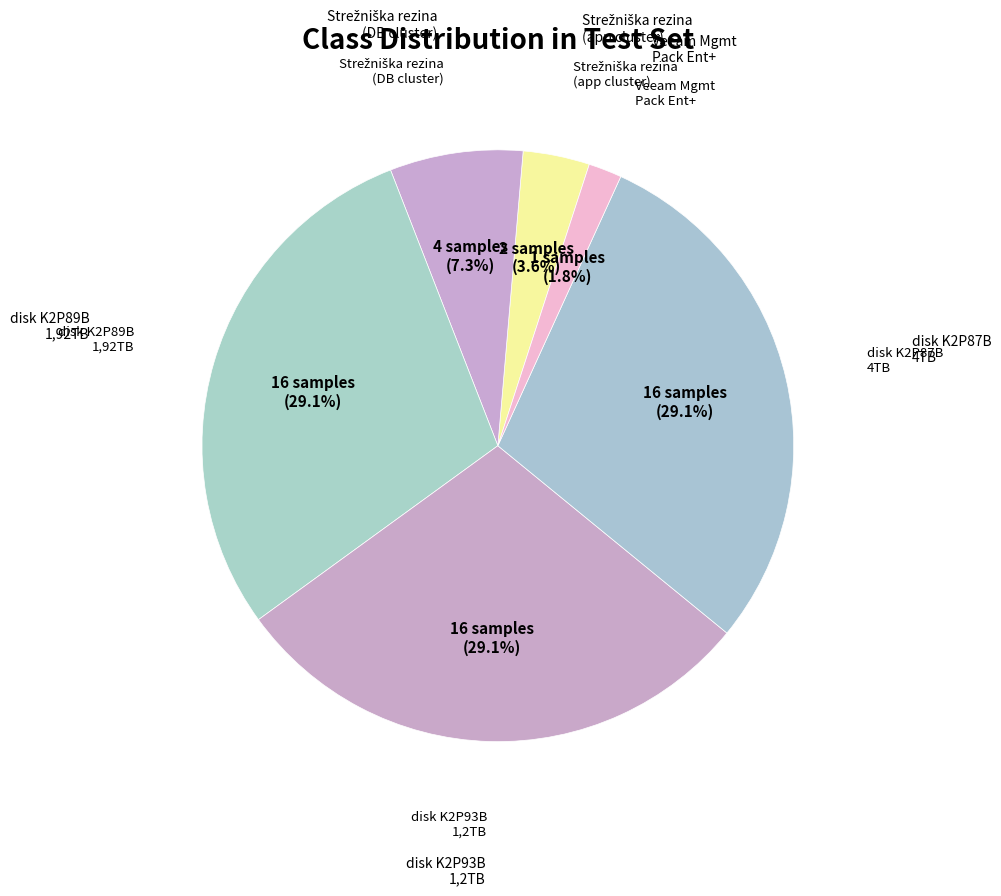

Count the number of slices in the pie.

6